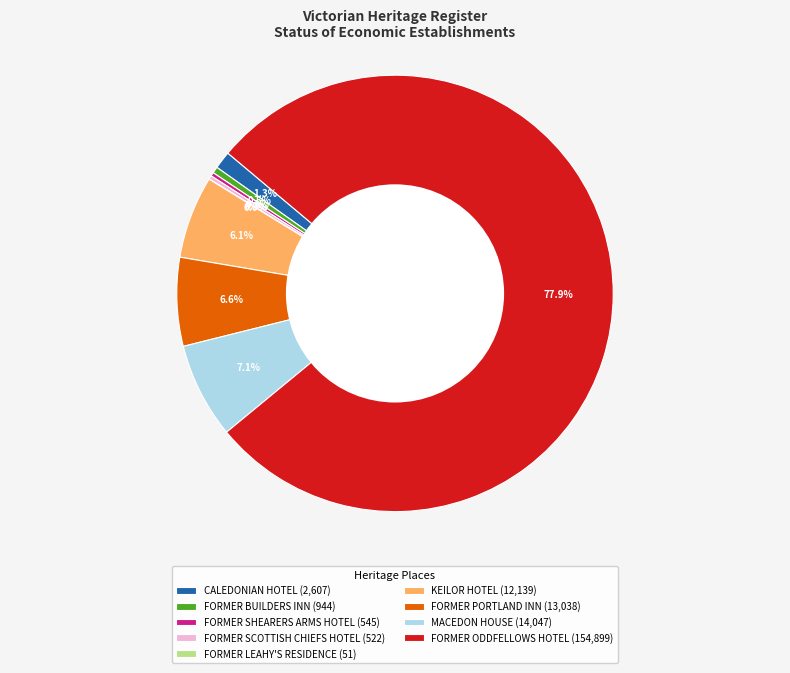

Which category has the biggest portion of the pie?

FORMER ODDFELLOWS HOTEL